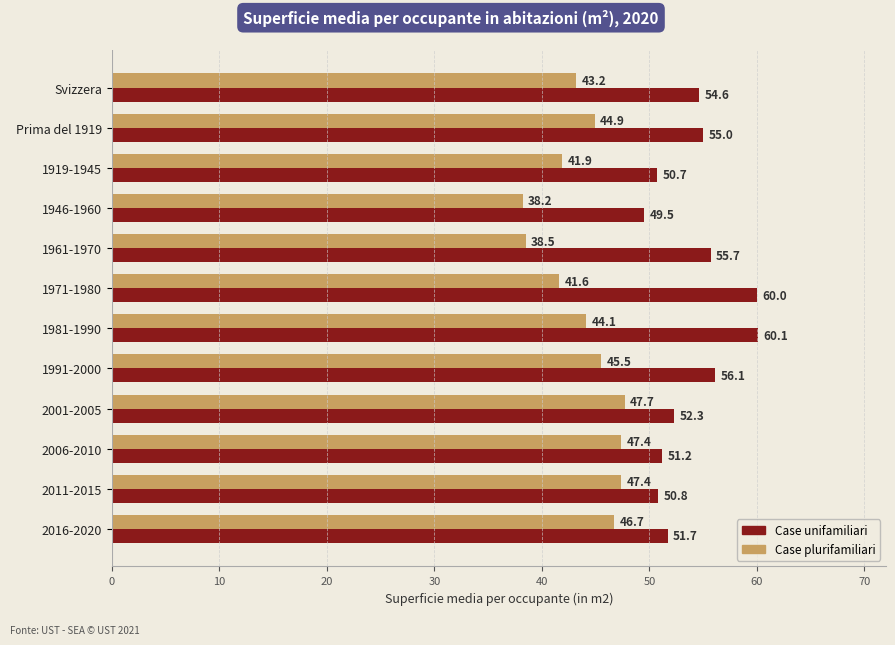

Which series has the largest total across all categories?

Case unifamiliari